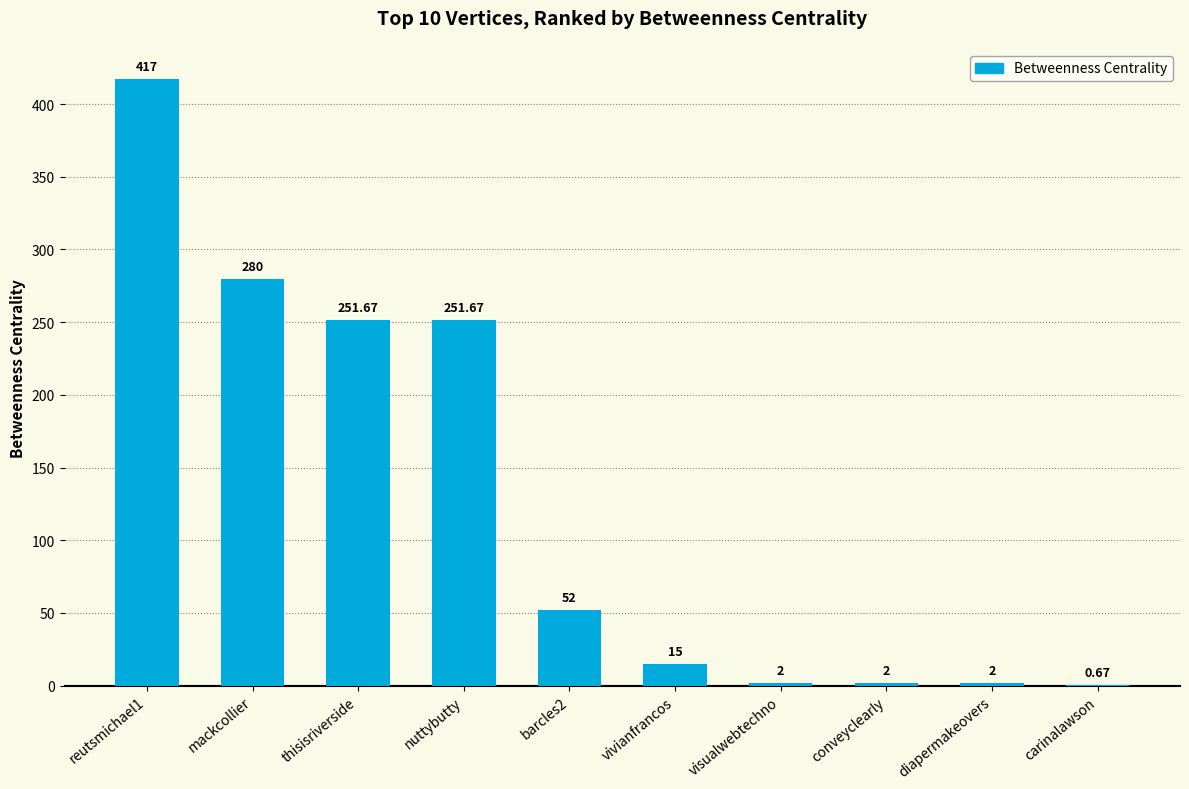

Which has a higher value, reutsmichael1 or conveyclearly?

reutsmichael1